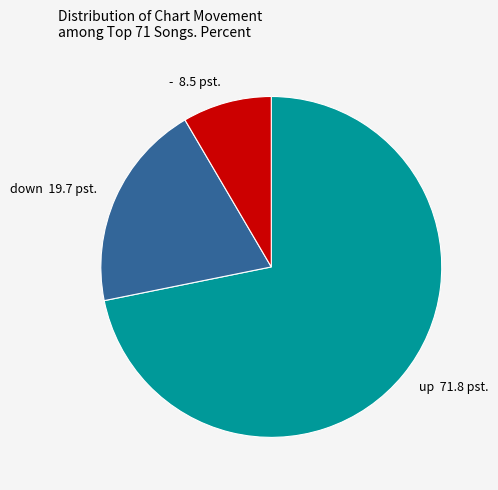

Is it true that down 19.7 pst. is 28% of the pie?

False